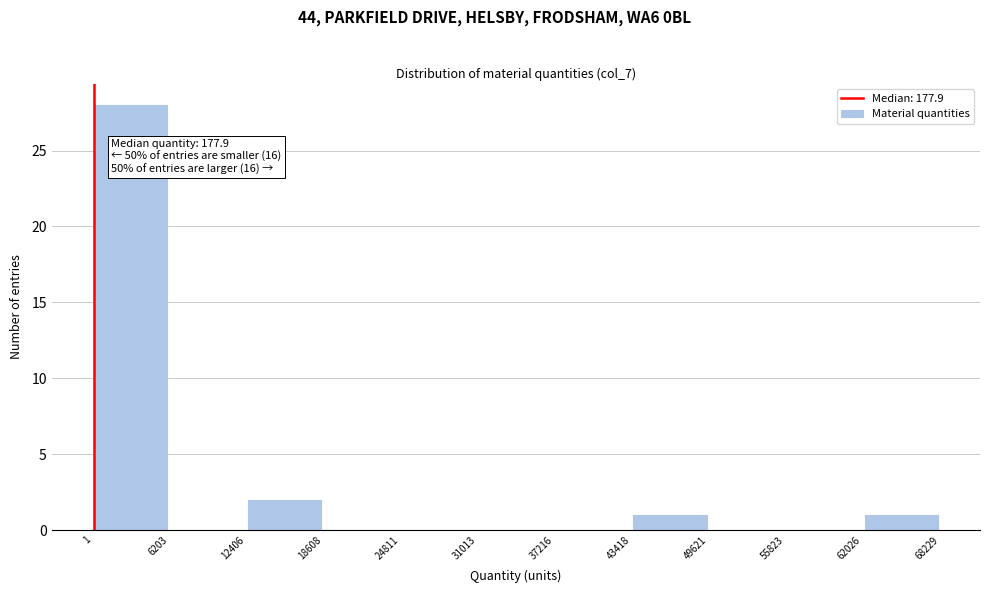

Over which range of the x-axis is the bar tallest?

1 to 6203